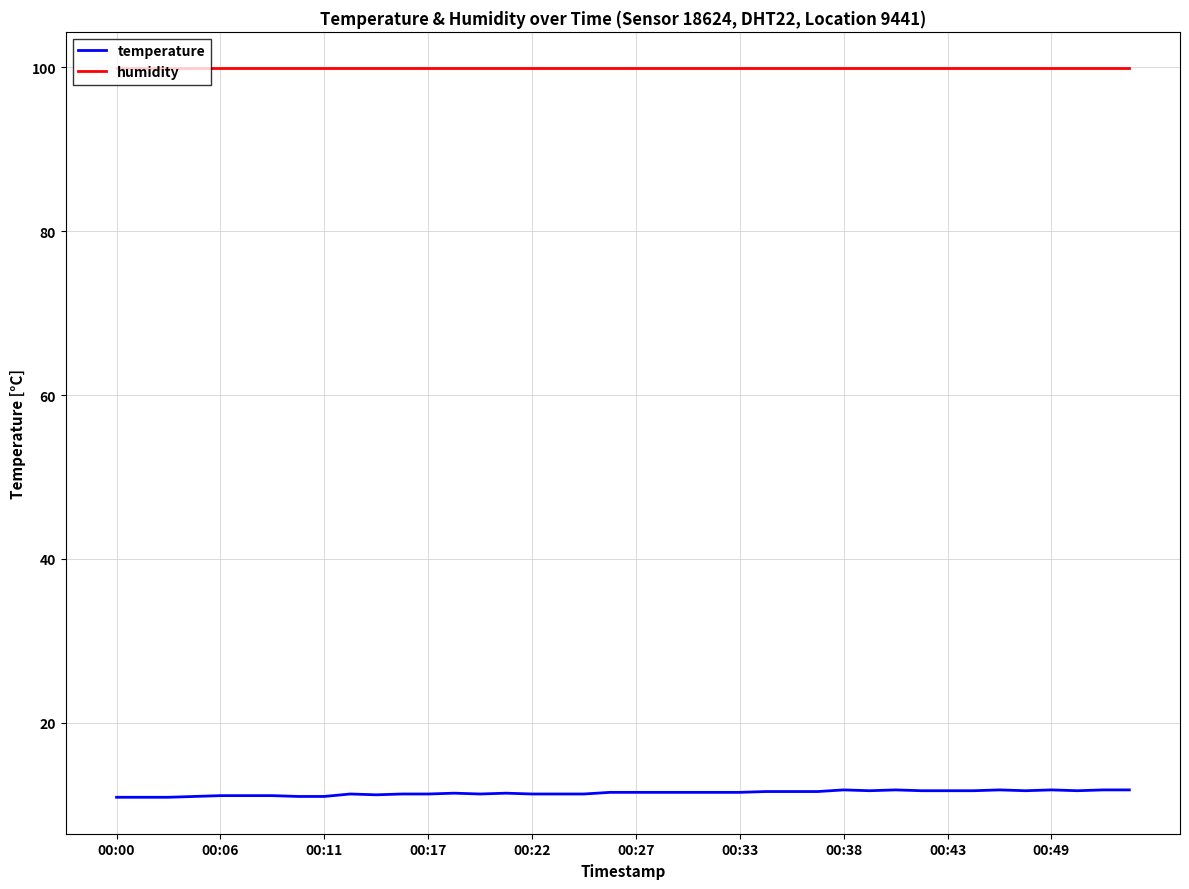

Does the chart display data point markers on the line(s)?

No